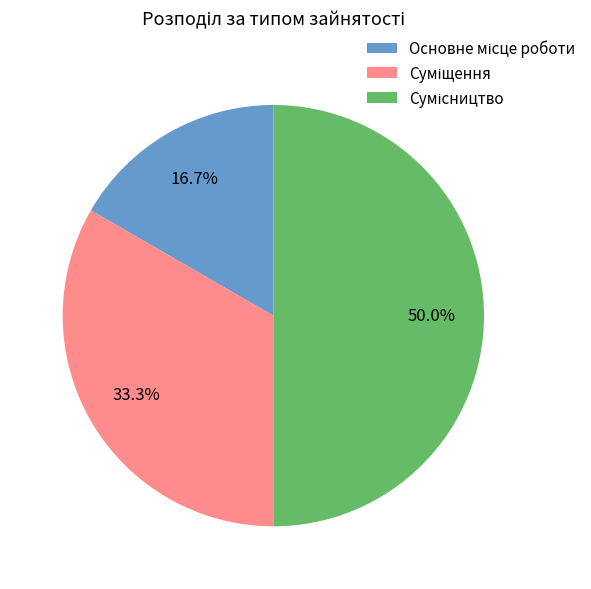

How many segments does this pie chart have?

3